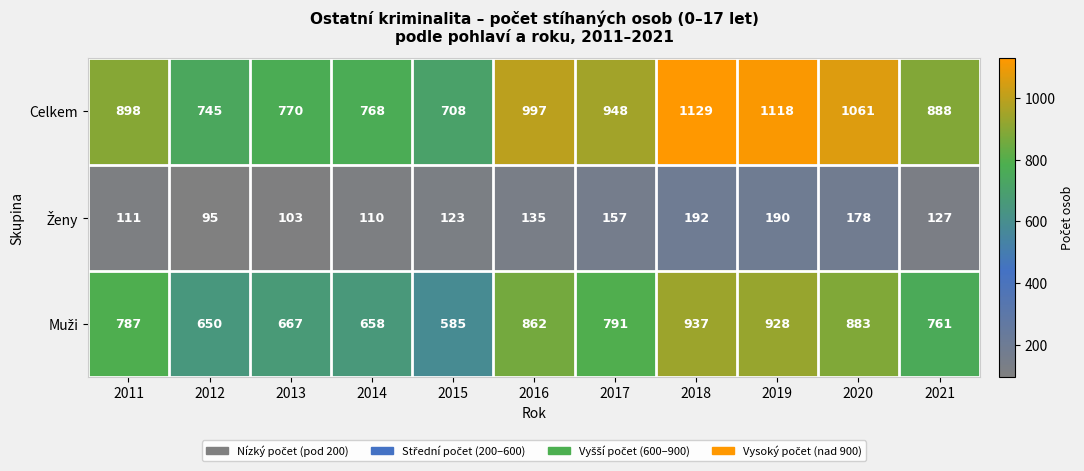

Which series has the widest spread of values?

Celkem